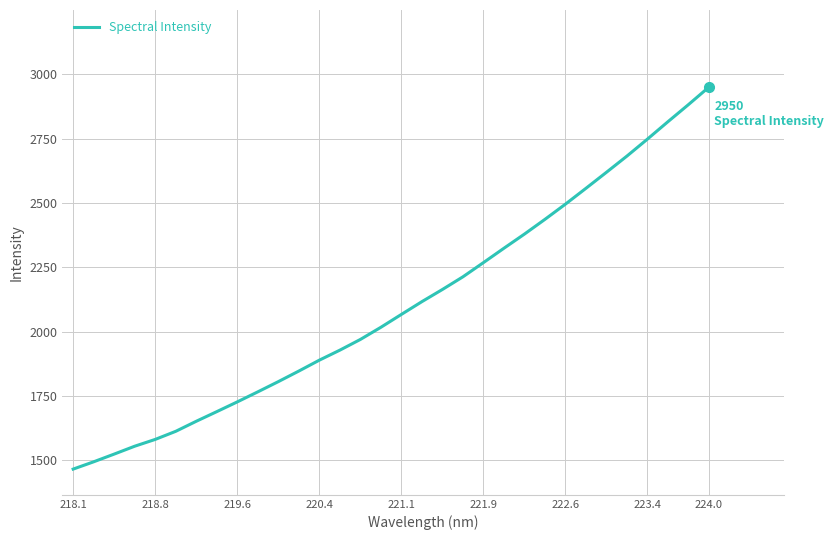

What is the difference between the maximum and minimum values?

1484.2